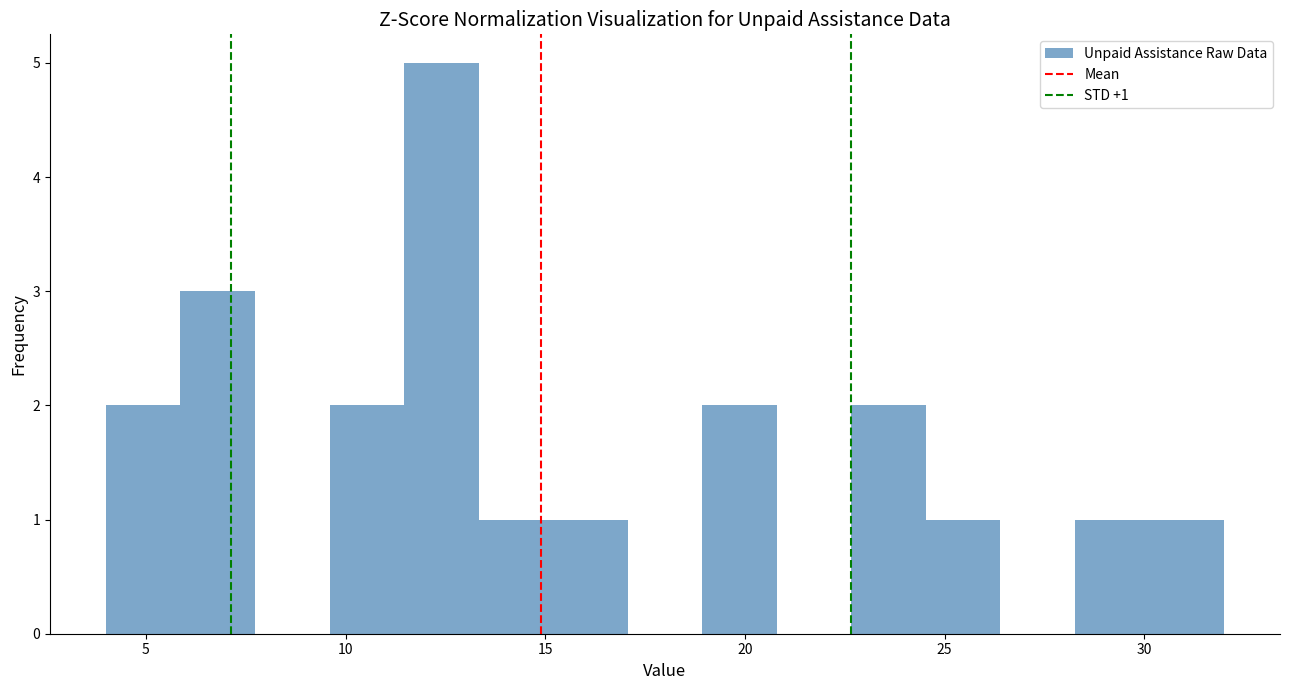

Read against the x-axis, roughly where is the centre of the tallest bar?

12.5